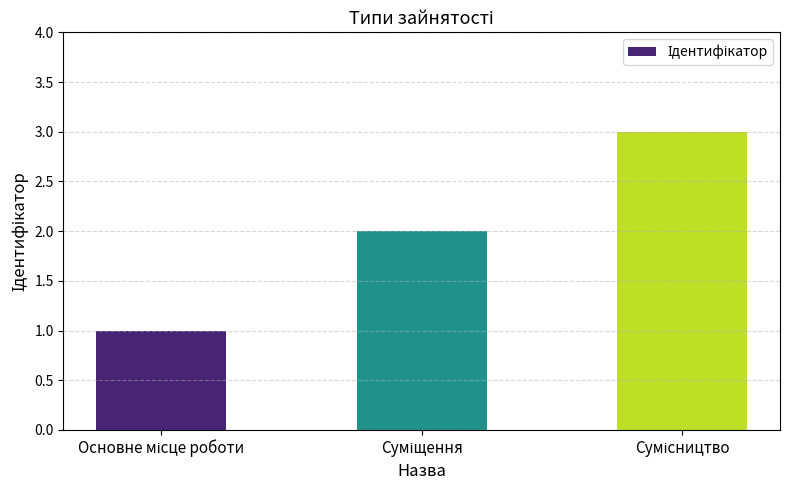

What is the maximum value shown in the chart?

3